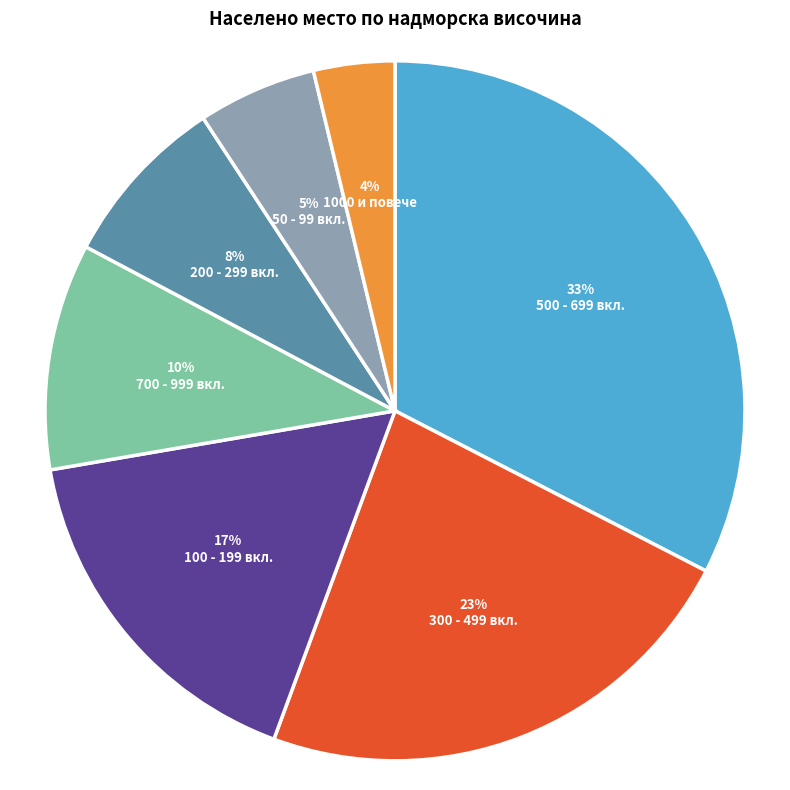

Does any single category account for the majority?

No